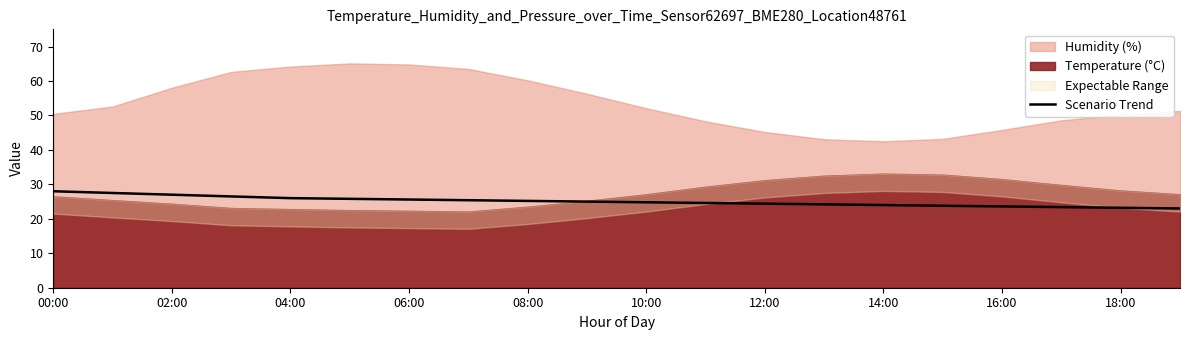

Is it true that Scenario Trend equals 34.6 at 16:00?

False